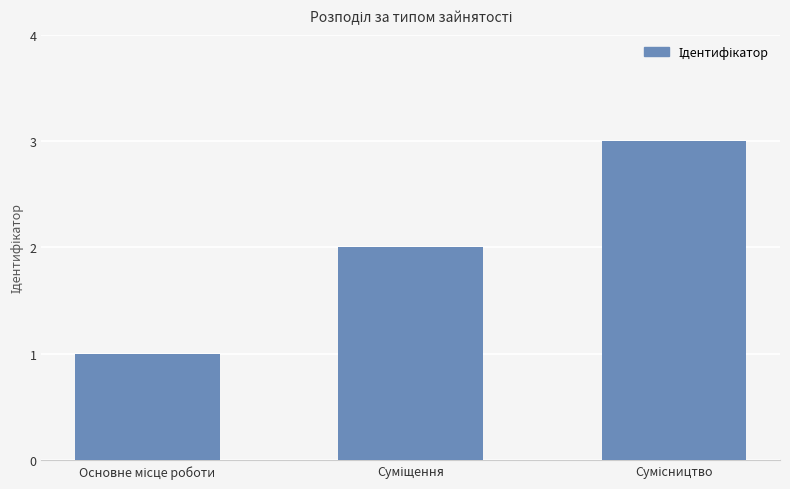

What is the sum of all values?

6